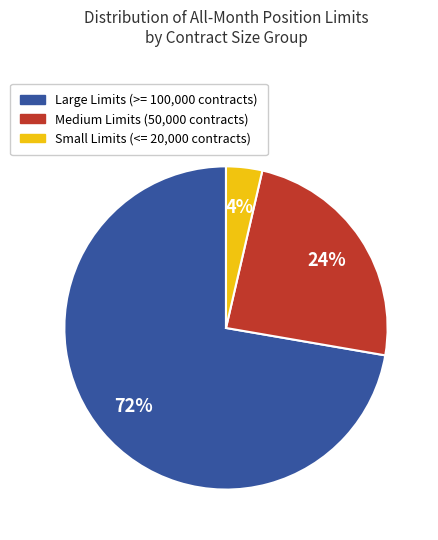

Is there a majority slice in this chart?

Yes